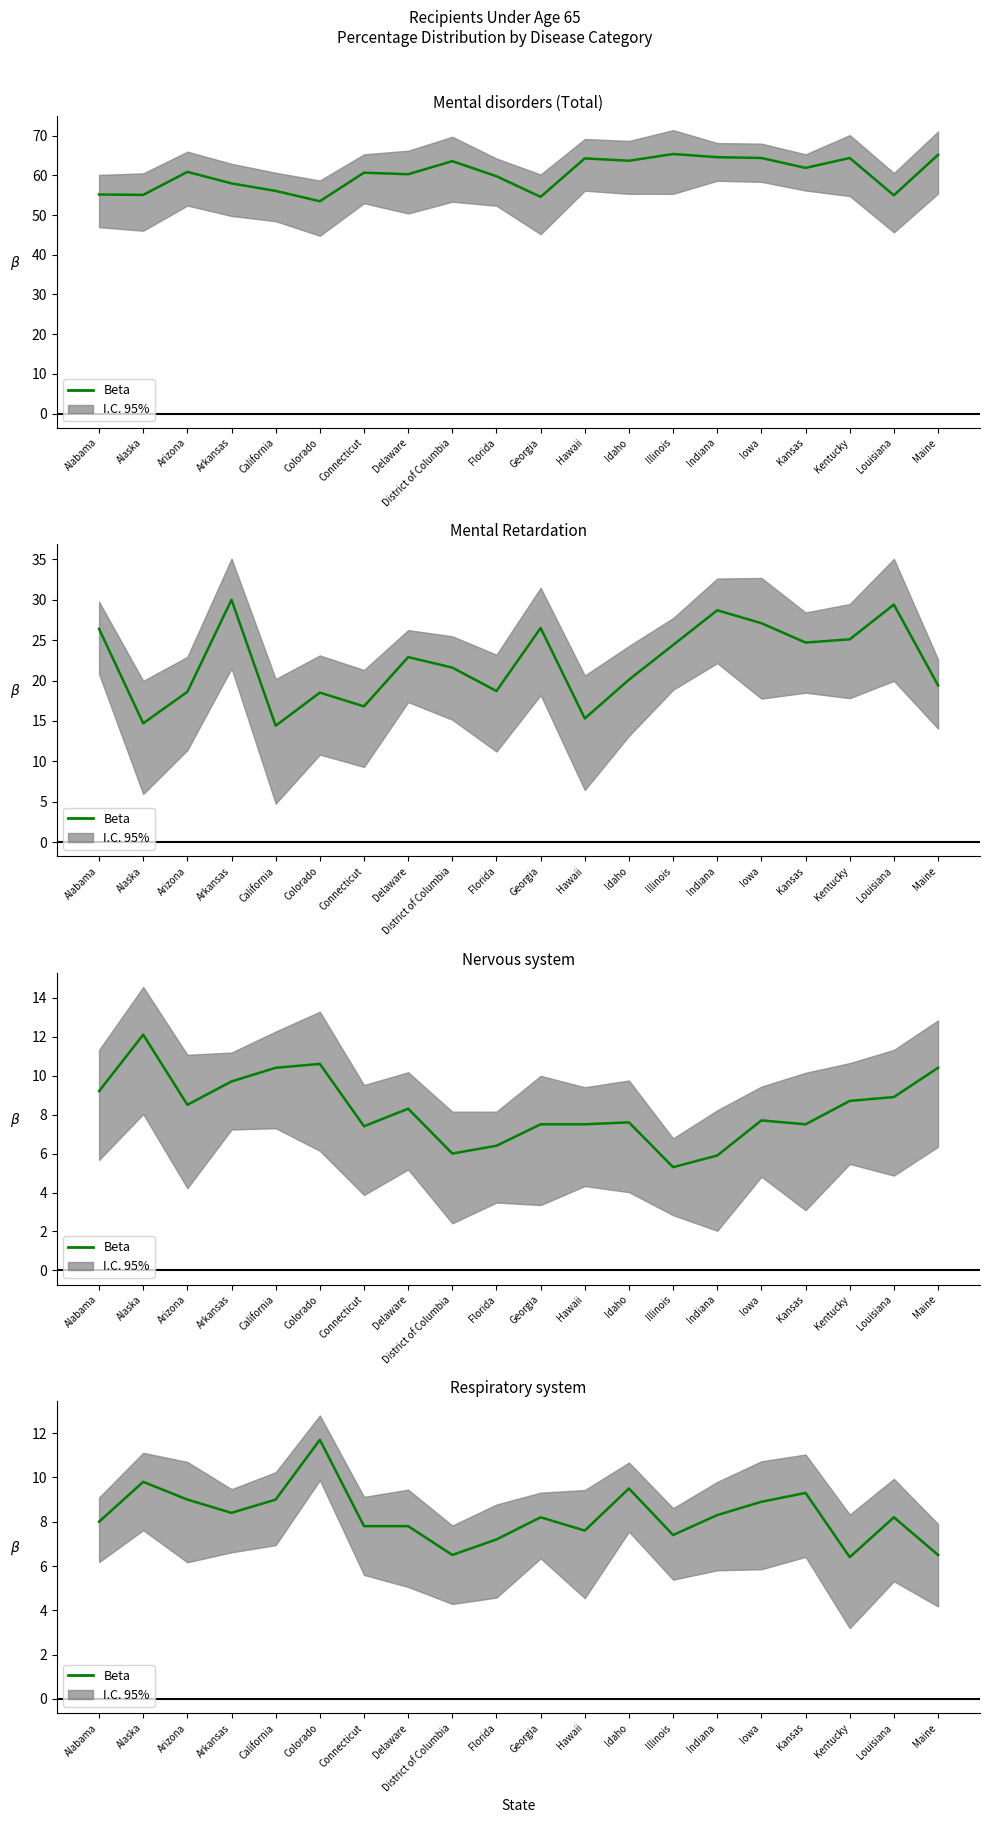

How many interior local peaks (higher than both neighbors) does the data have?

6